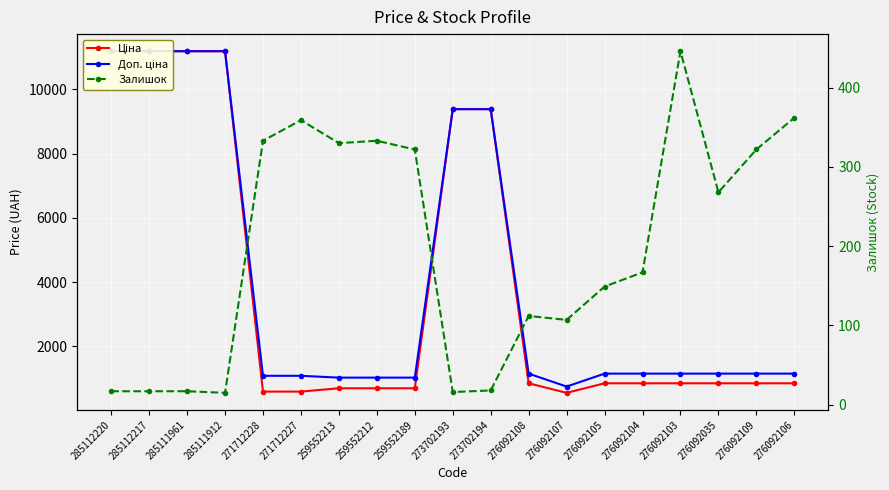

Is it true that Залишок equals 112.0 at 276092108?

True